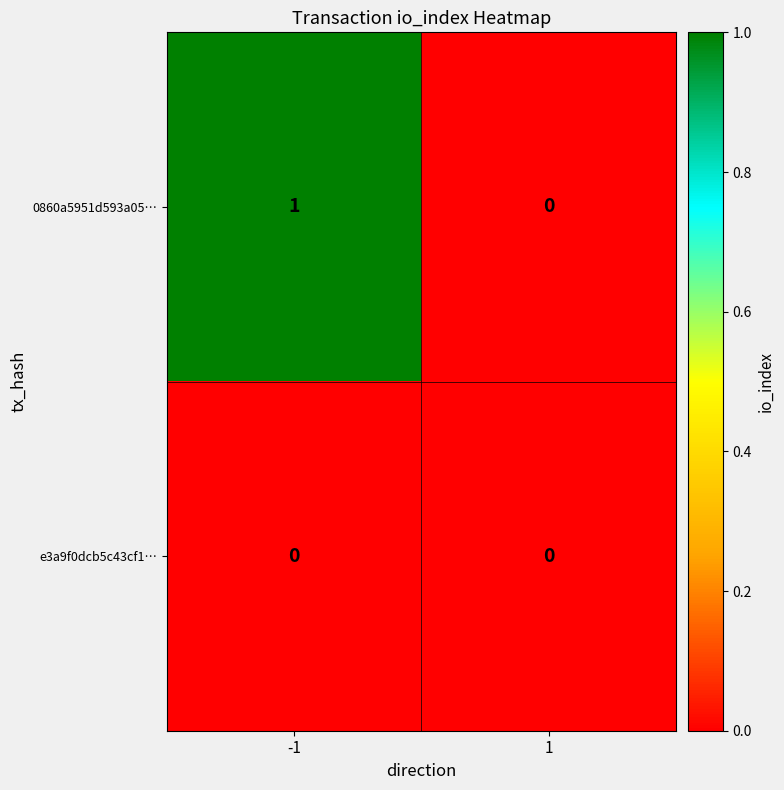

Reading left to right, what are all the values shown in this chart?

0860a5951d593a05…: -1=1	1=0
e3a9f0dcb5c43cf1…: -1=0	1=0